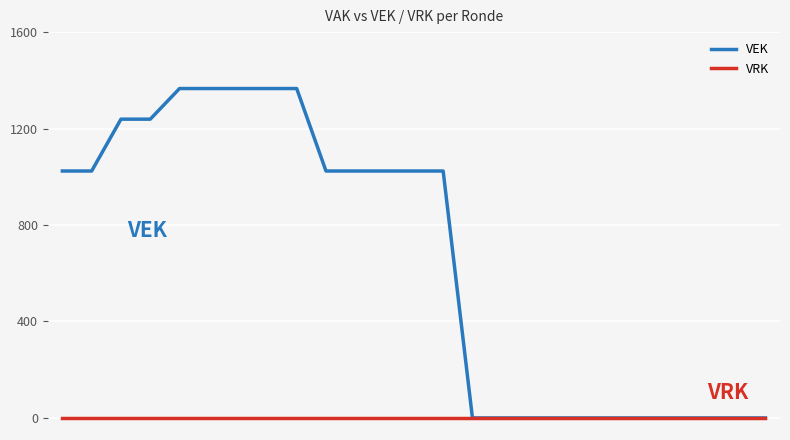

At how many categories does at least one series exceed 640?

14